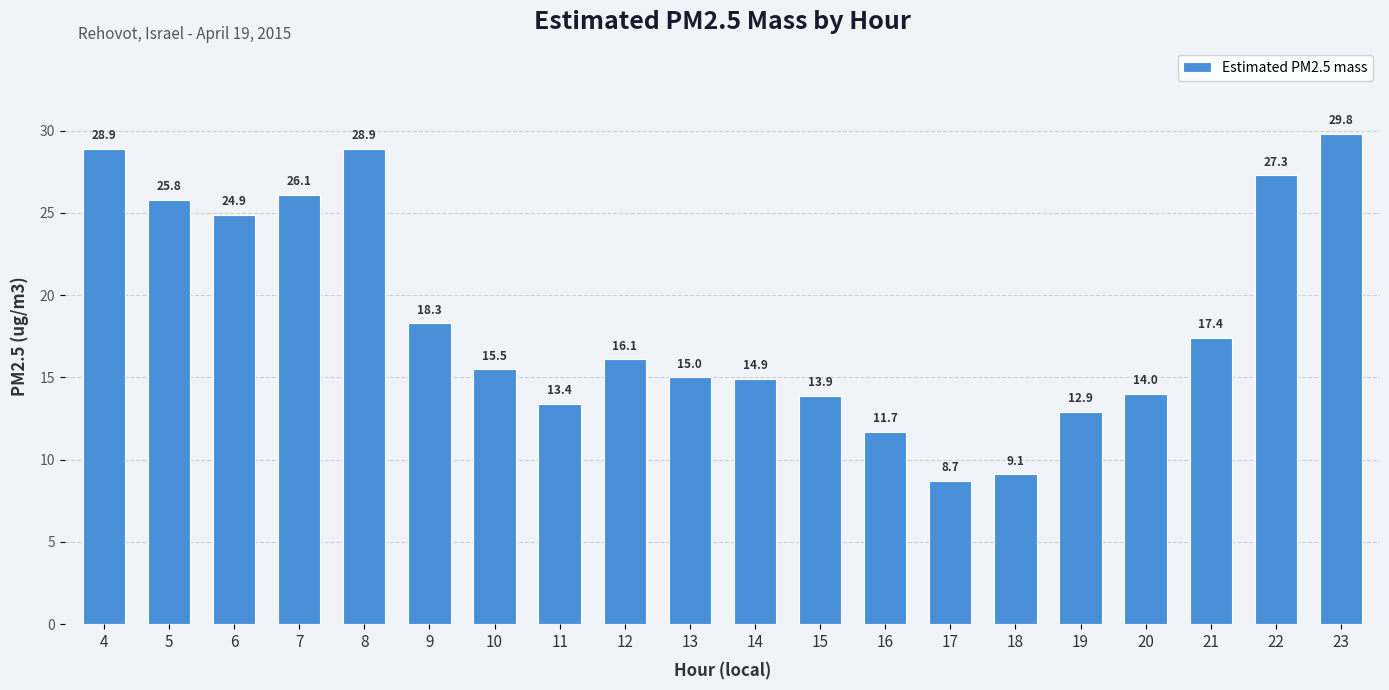

How many series are shown in this chart?

1